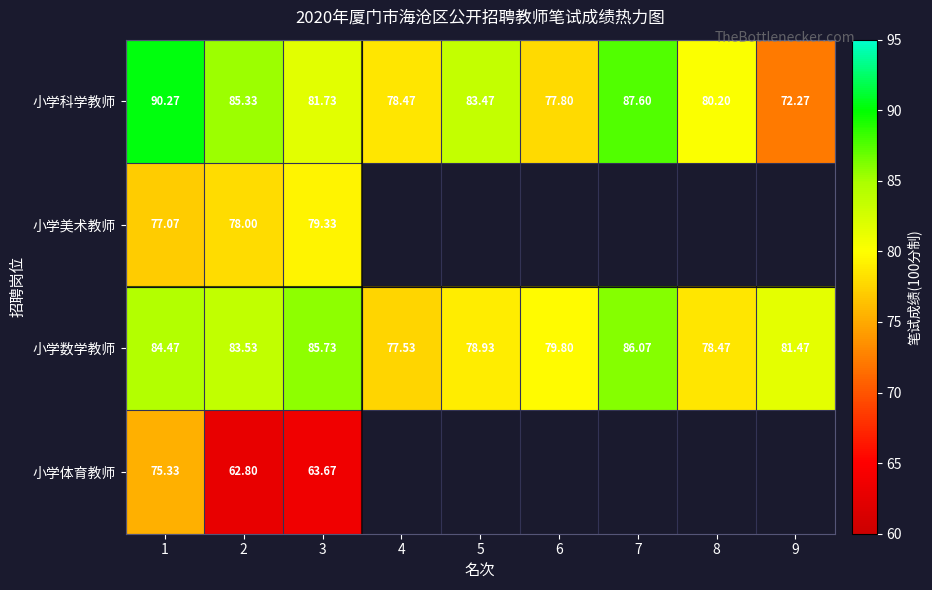

The 小学科学教师 series shows 123.5 at 8. True or false?

False